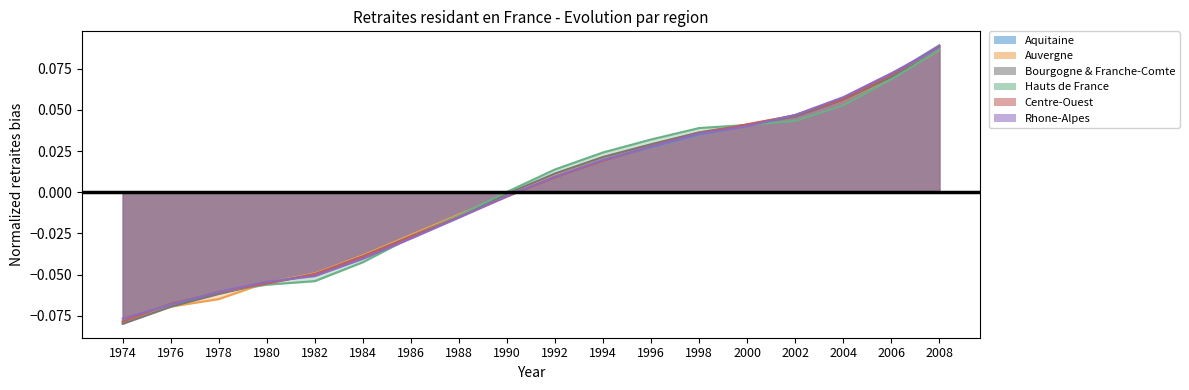

At how many categories does at least one series exceed 0?

10